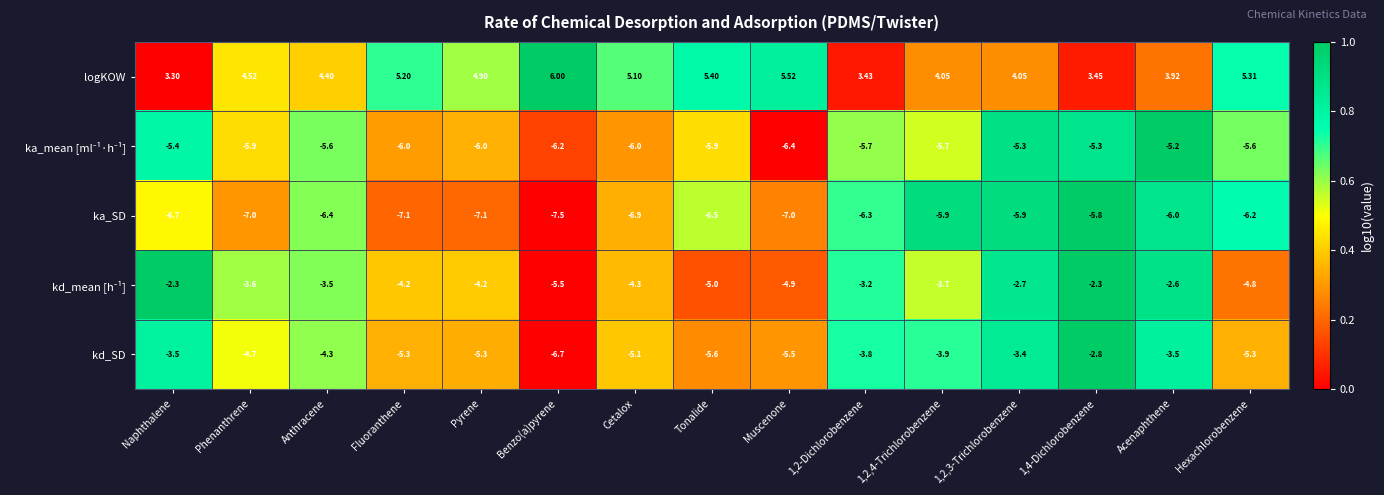

Which series has the widest spread of values?

kd_SD